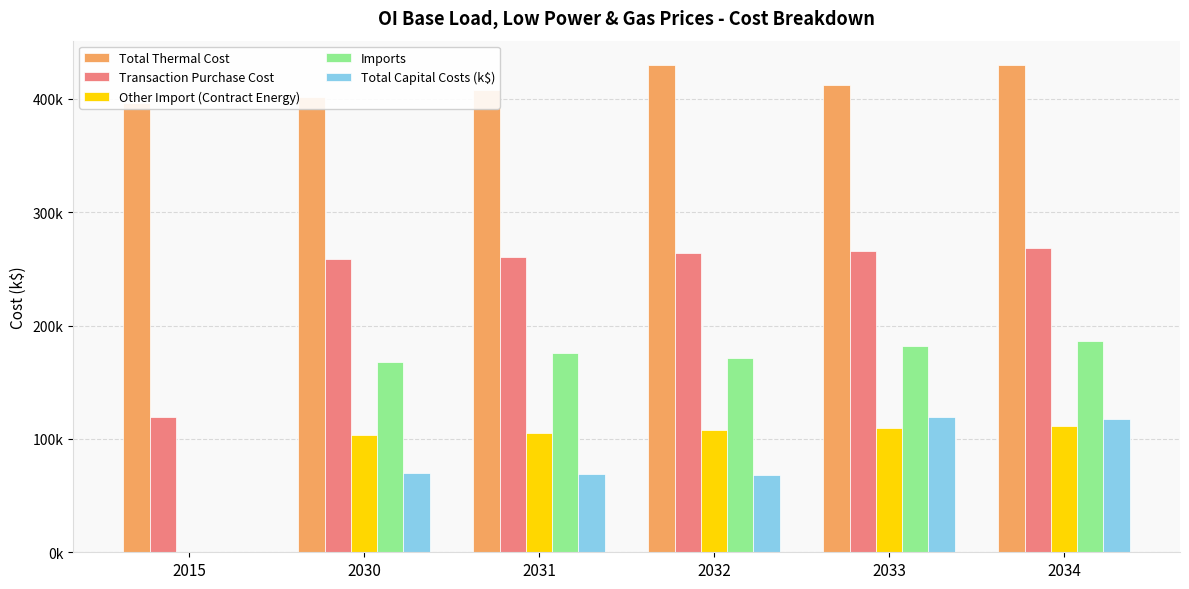

Rank the categories by Total Capital Costs (k$) value from lowest to highest.

2015, 2032, 2031, 2030, 2034, 2033